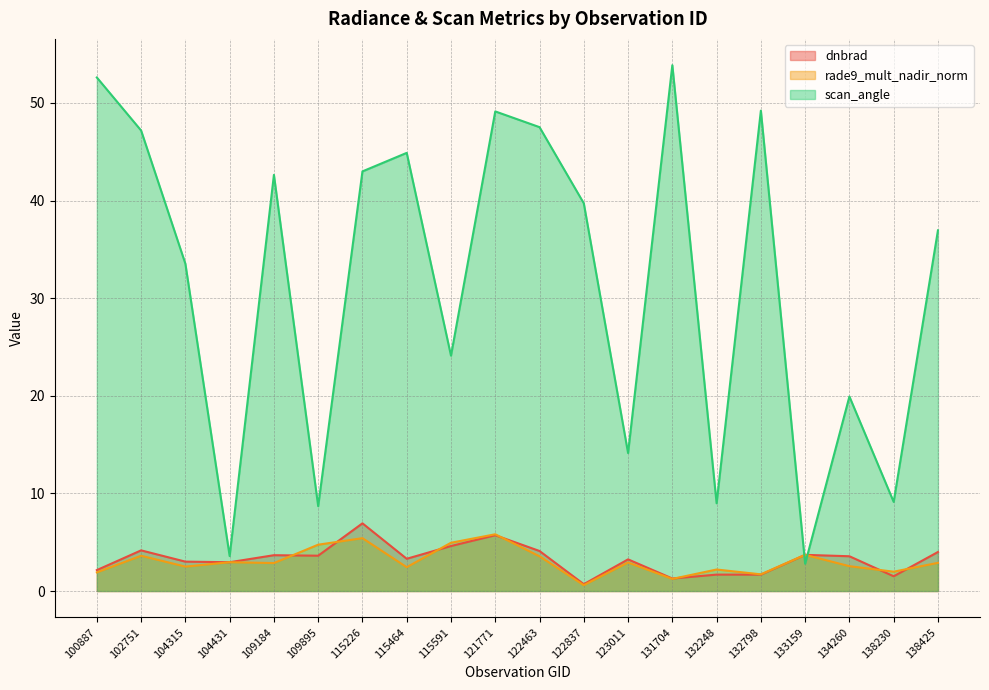

Which series has the largest range (max minus min)?

scan_angle